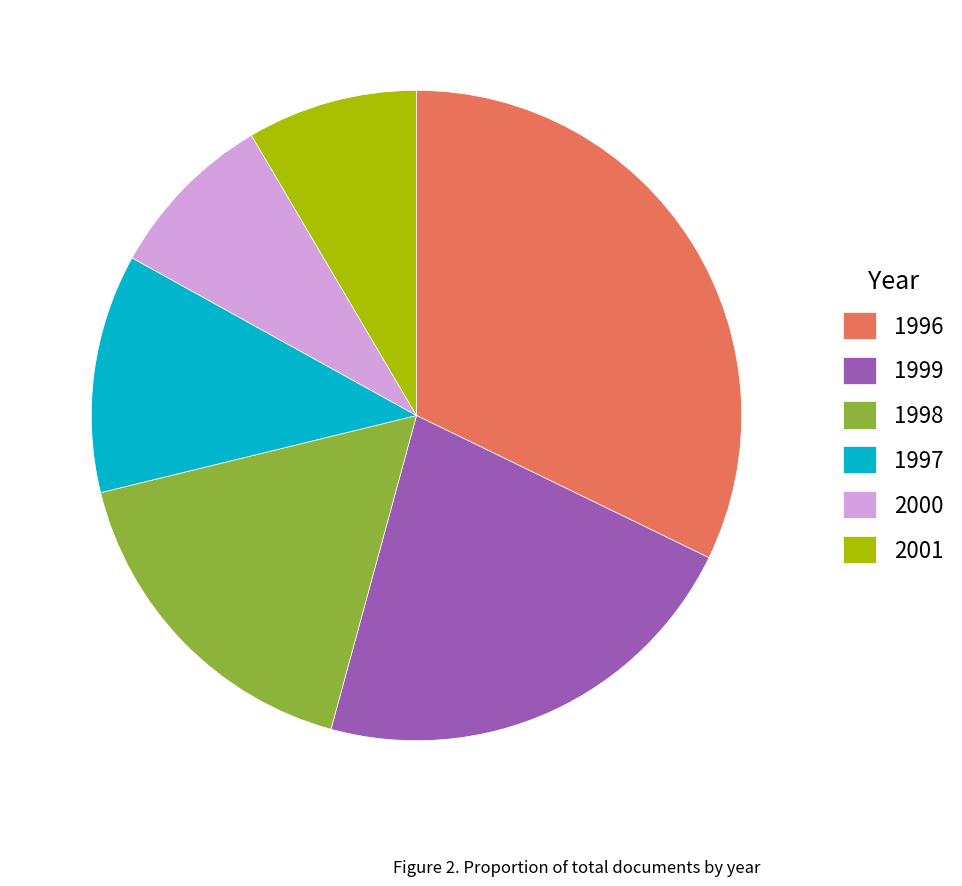

How many slices are in this pie chart?

6